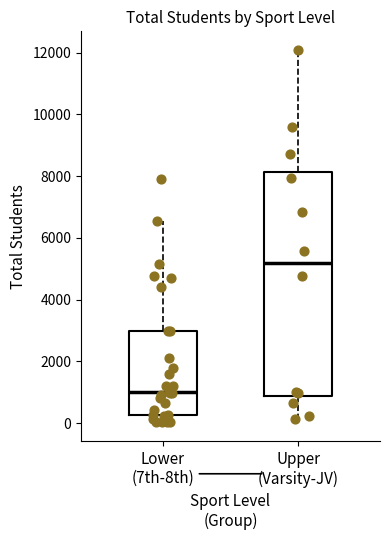

Reading left to right, read every box against the y-axis: the position of its median line, the range the box covers, and the ends of its whiskers. The values are not printed on the chart, so give them approximately, as read against the axis.

Lower (7th-8th): median 1000, box 200 to 3000, whiskers 0 to 6600
Upper (Varsity-JV): median 5200, box 800 to 8200, whiskers 200 to 12000